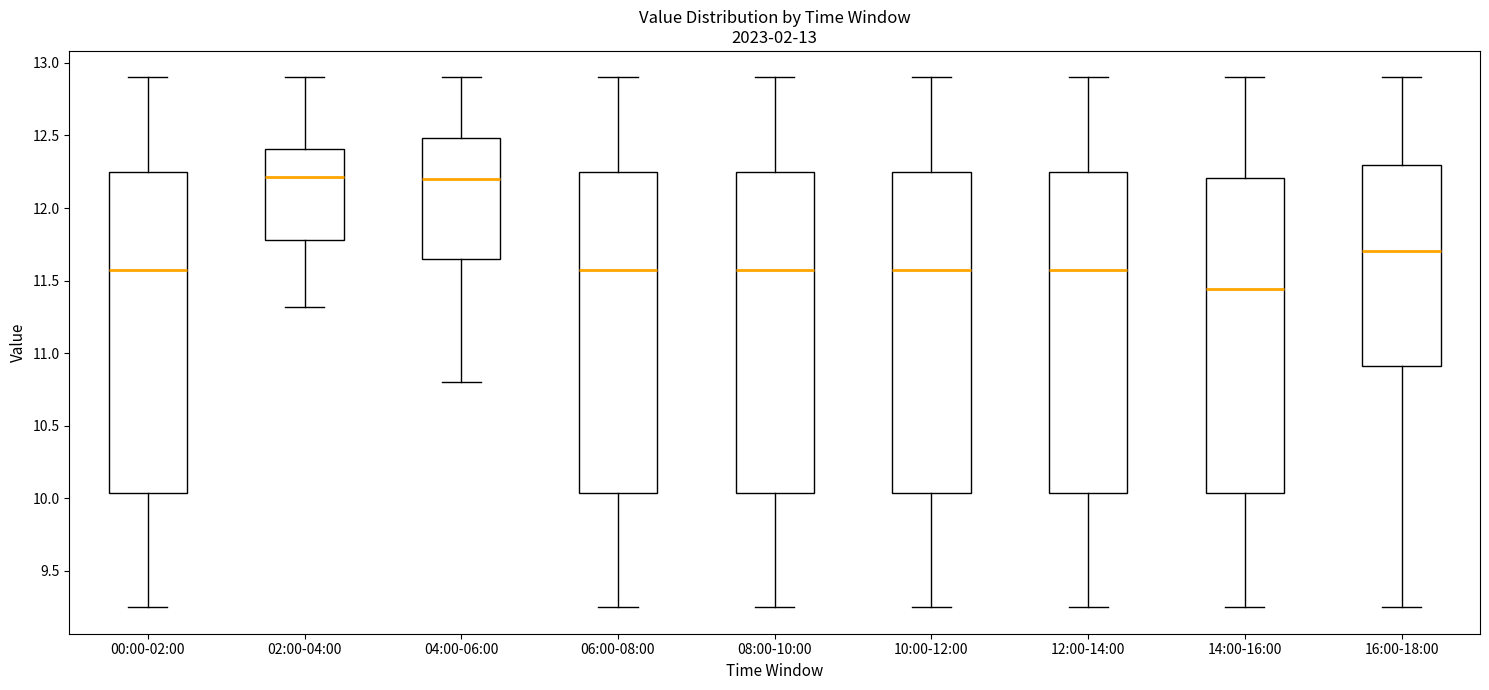

Which box has the lowest median line?

14:00-16:00